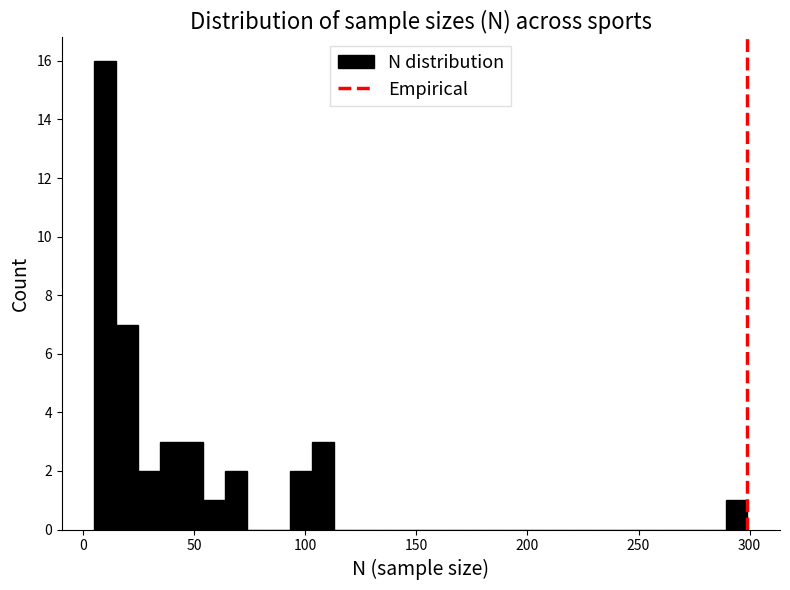

Around what value on the x-axis is the tallest bar? Give the approximate position of its centre, as read against the axis.

10